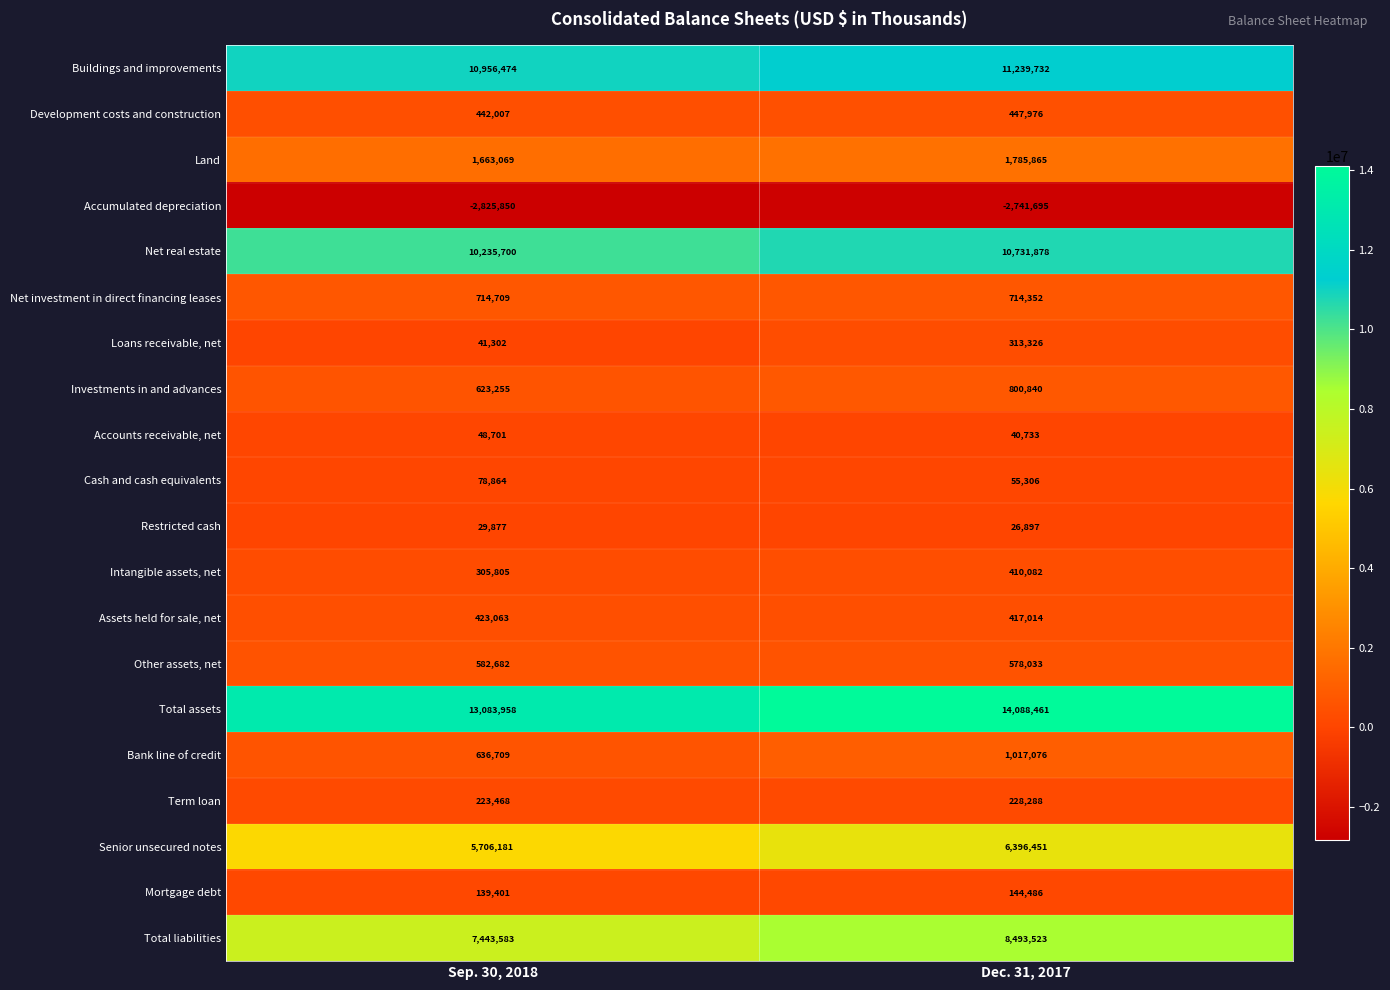

Rank the series at Sep. 30, 2018 from lowest to highest value.

Accumulated depreciation, Restricted cash, Loans receivable, net, Accounts receivable, net, Cash and cash equivalents, Mortgage debt, Term loan, Intangible assets, net, Assets held for sale, net, Development costs and construction, Other assets, net, Investments in and advances, Bank line of credit, Net investment in direct financing leases, Land, Senior unsecured notes, Total liabilities, Net real estate, Buildings and improvements, Total assets